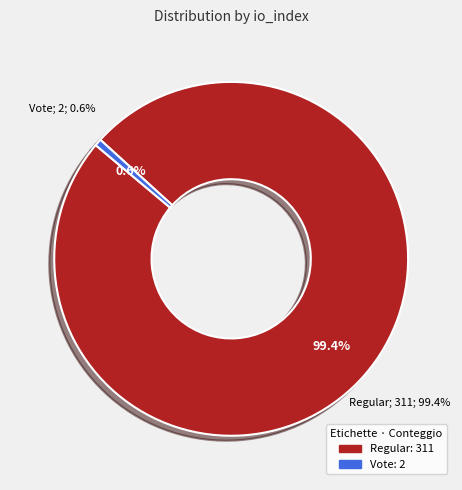

What is the largest slice in the pie chart?

io_index=311 (Regular)